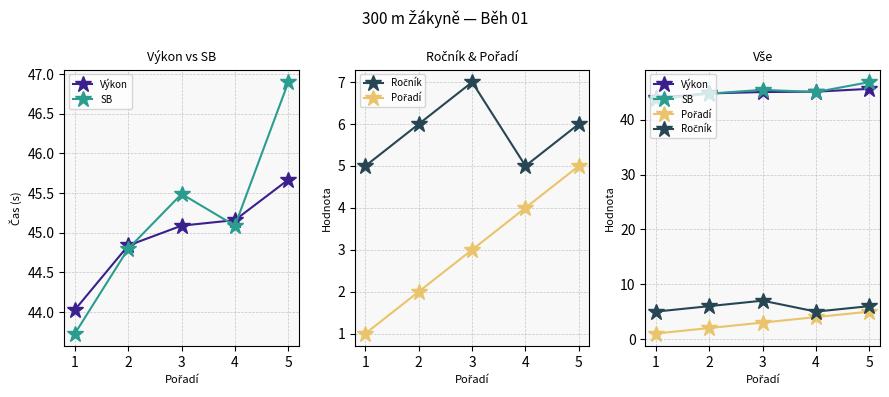

What is the smallest value displayed?

1.0